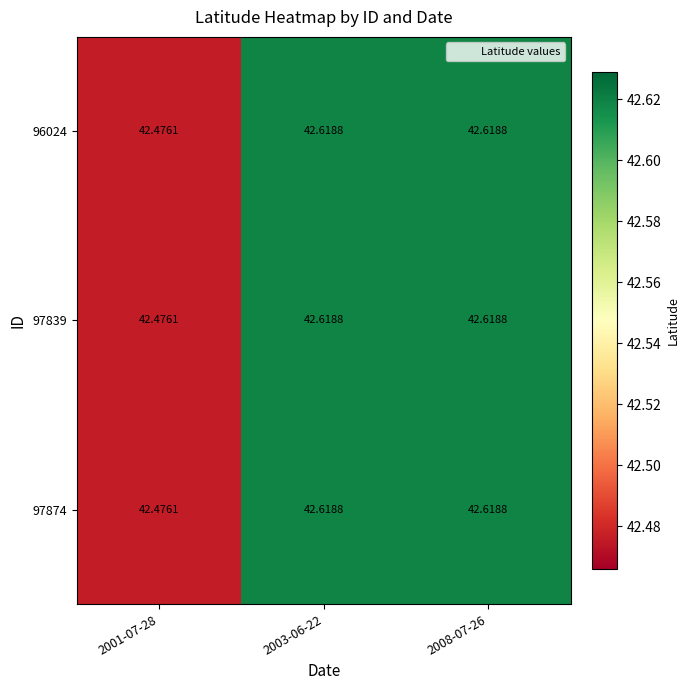

Is the value of 96024 at 2001-07-28 greater than the value of 97839 at 2003-06-22?

No